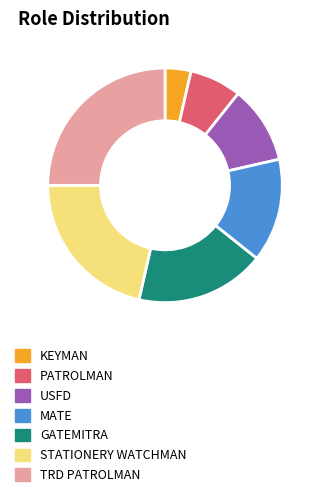

Is STATIONERY WATCHMAN the majority of the pie?

No